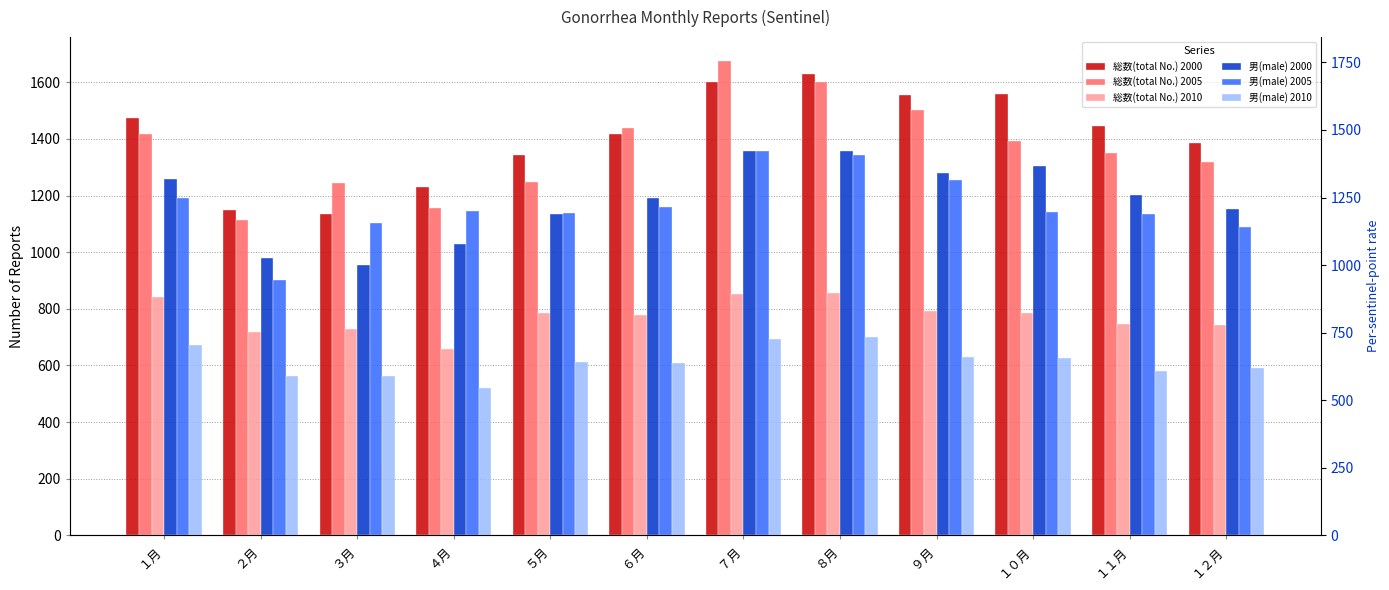

Which has a higher value, ６月 or ３月?

６月